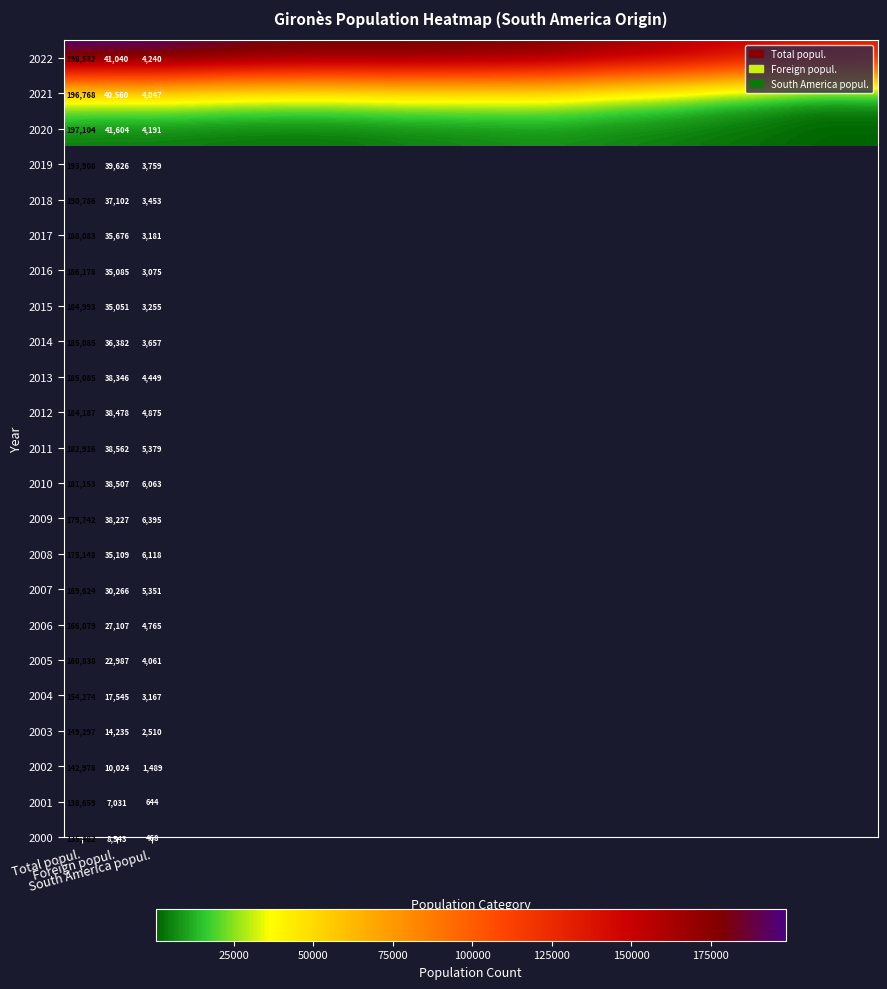

Count the number of data series in this chart.

3